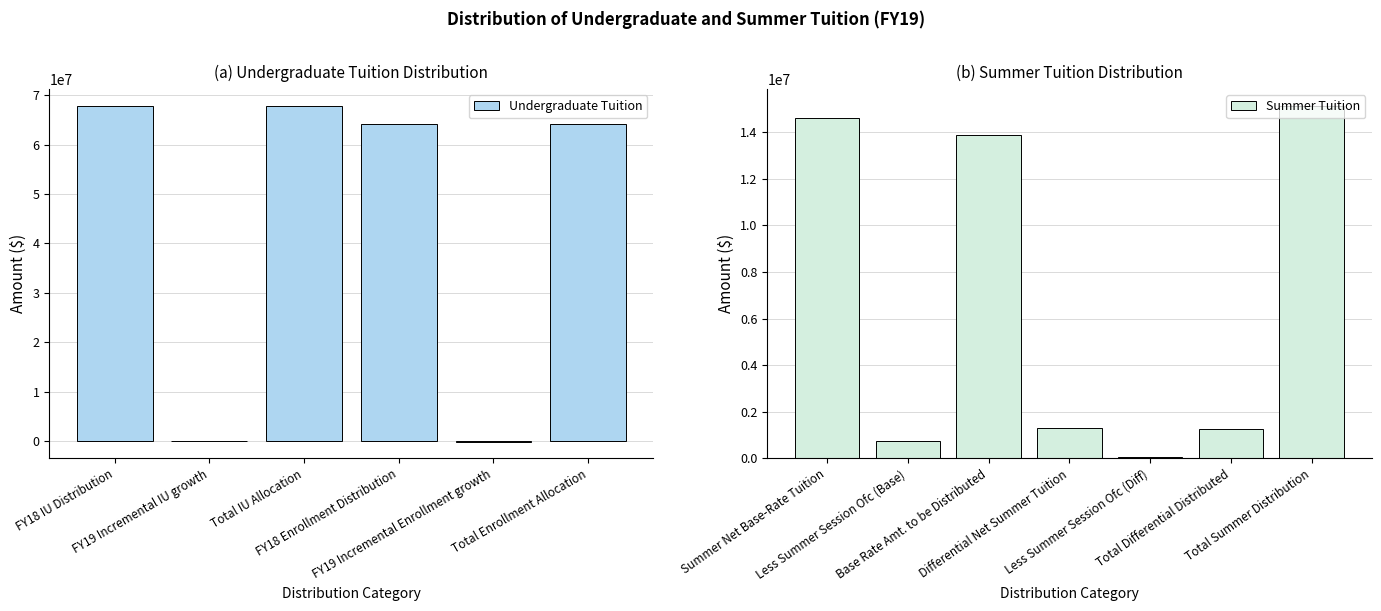

The value at FY18 IU Distribution is 97250955. True or false?

False